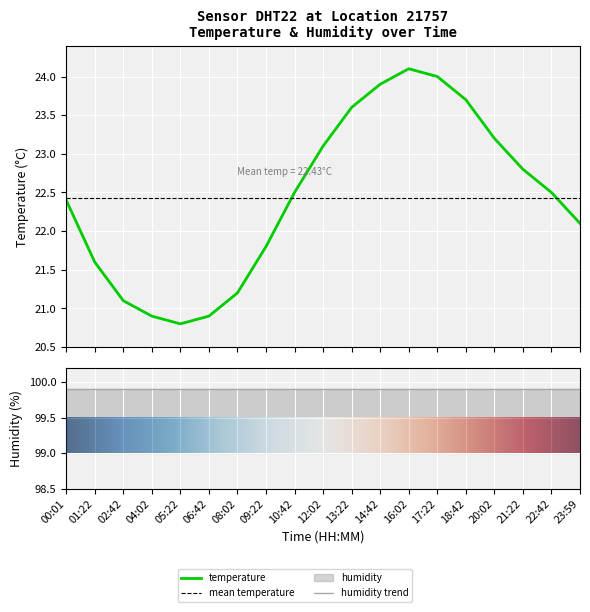

Approximately how many times larger is the value at 06:42 compared to 17:22?

0.9